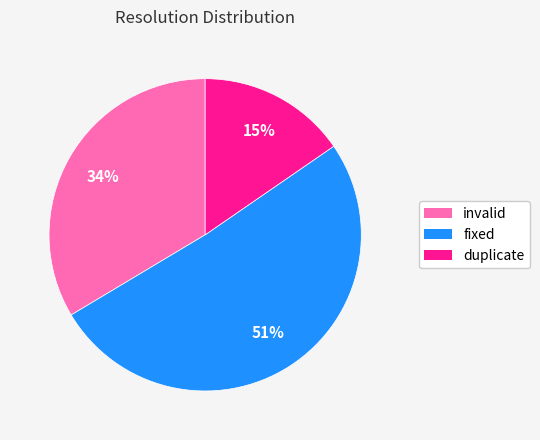

Is there a majority slice in this chart?

Yes